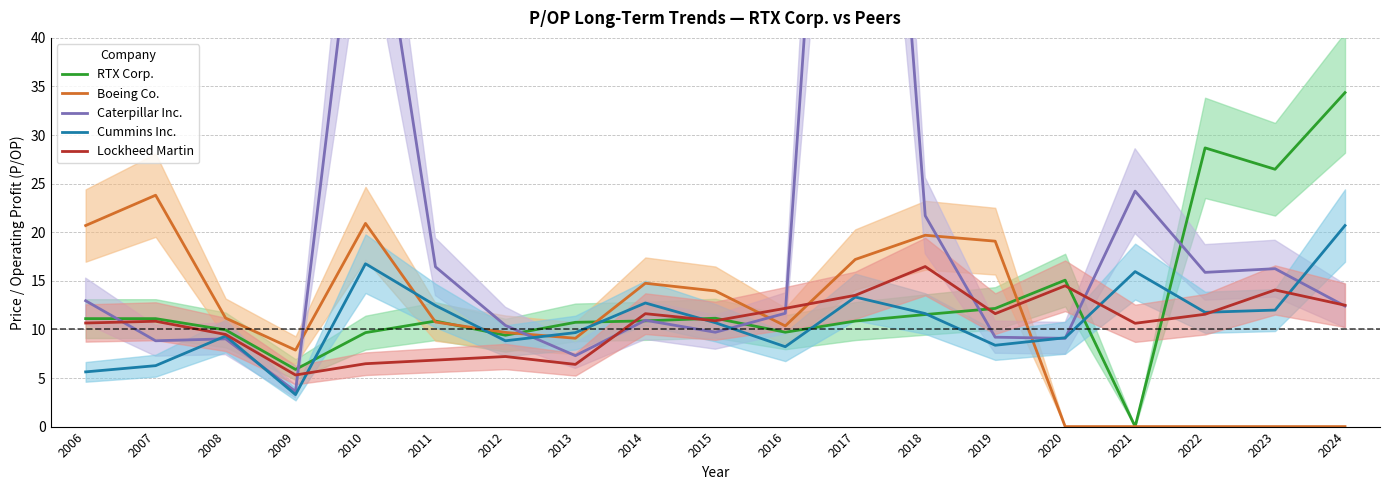

What is the sum of all Boeing Co. values?

209.0